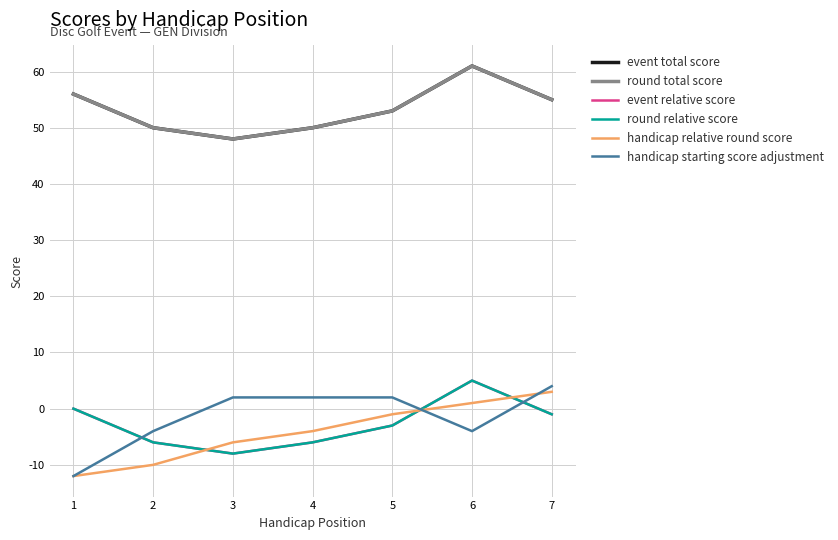

Does the chart have visible grid lines?

Yes